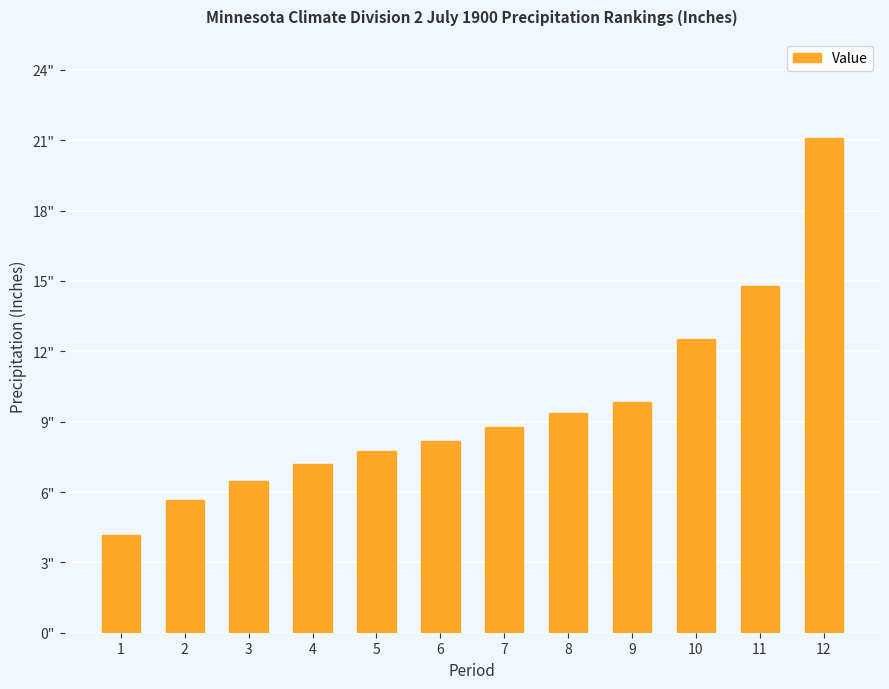

How many data points are above 8?

7